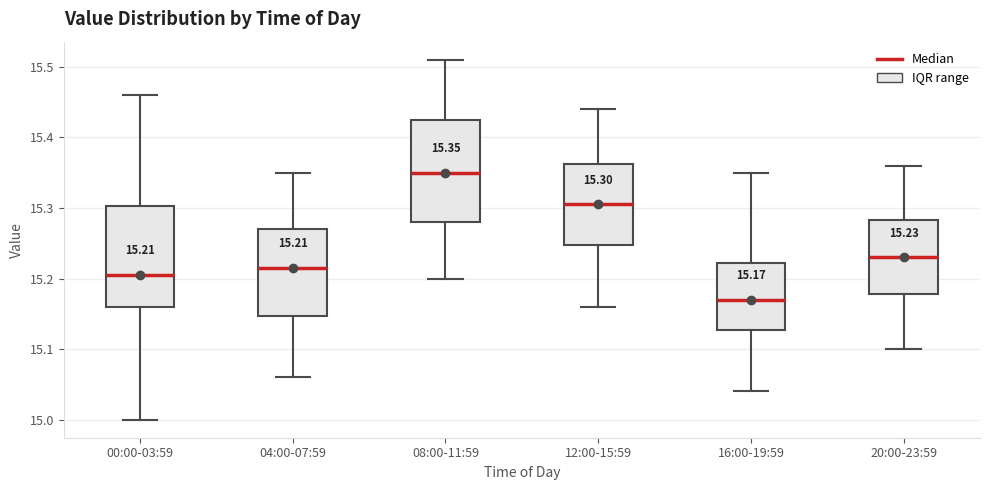

Which box's median line is the highest?

08:00-11:59